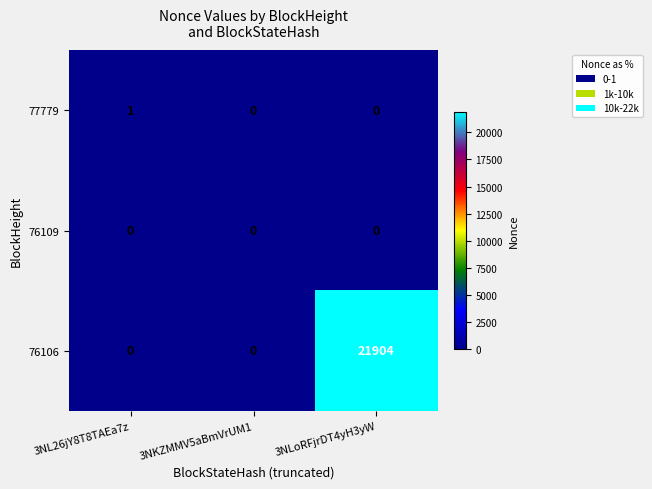

True or false: 76106 has a value of 0 at 3NL26jY8T8TAEa7z.

True